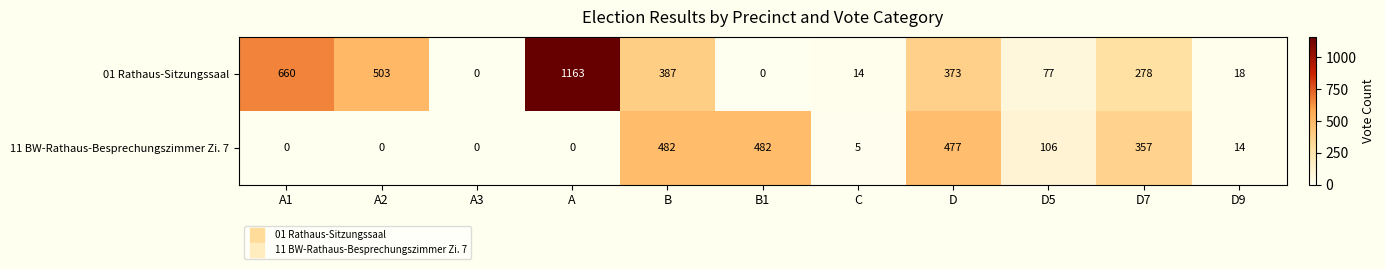

Which label corresponds to the largest value in the chart?

A